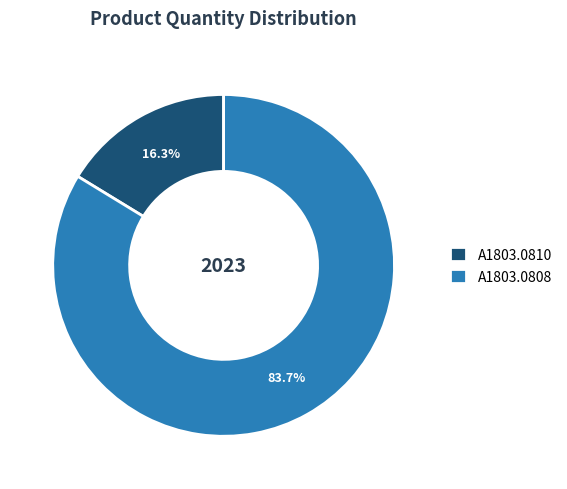

True or false: A1803.0808 accounts for 99% of the total.

False